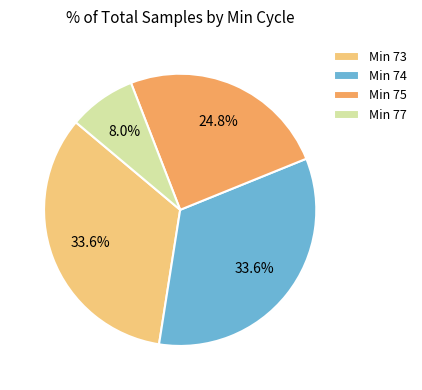

Which category has the smallest portion of the pie?

Min 77